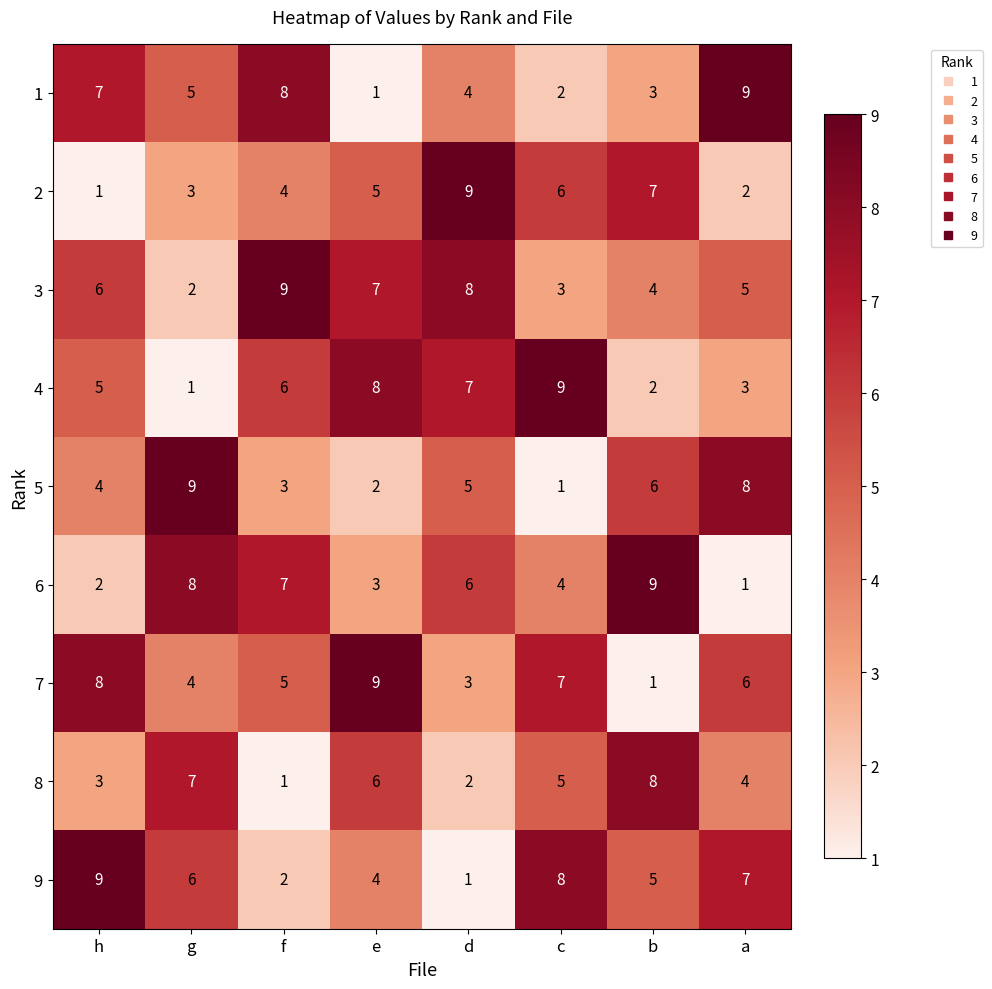

What is the maximum value shown in the chart?

9